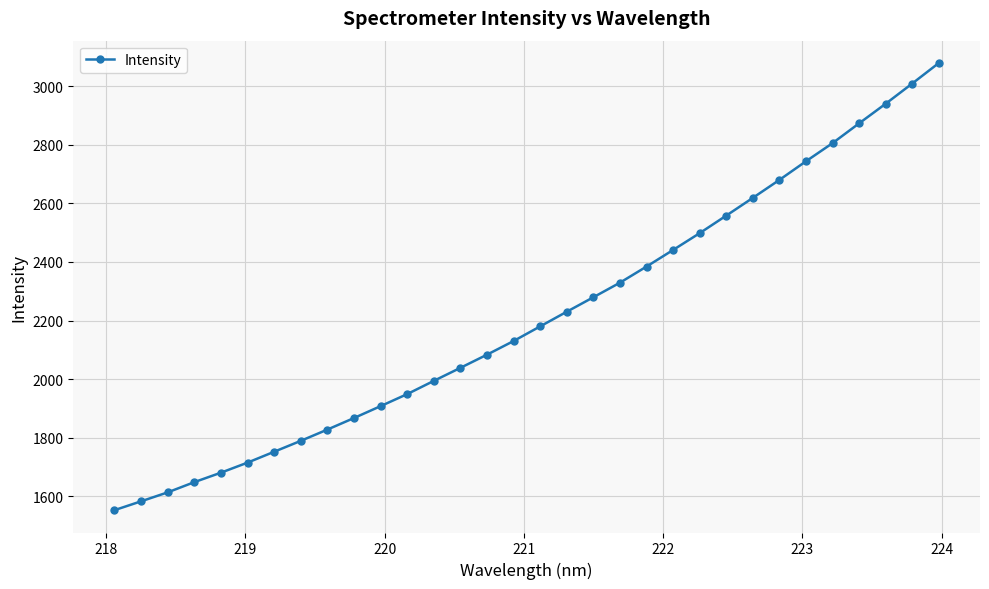

What is the minimum value shown in the chart?

1552.7